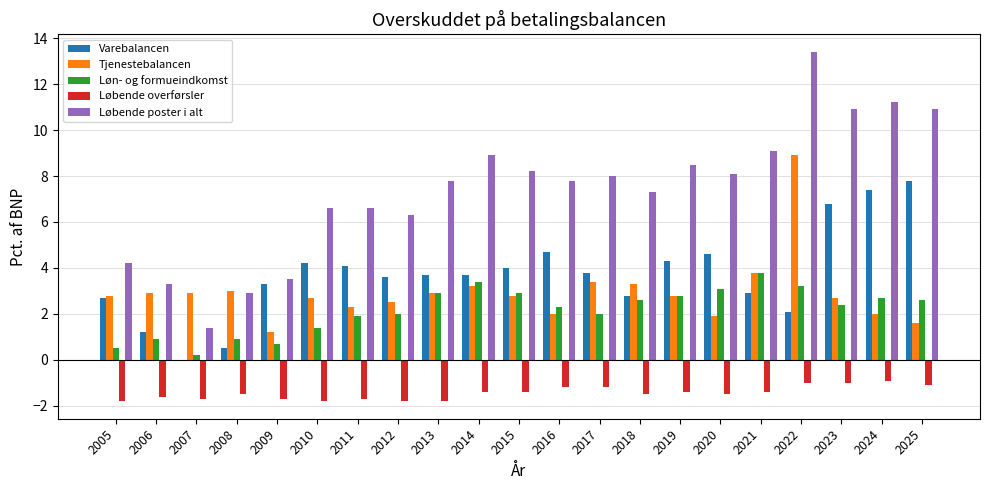

What is the average value of the Varebalancen series?

3.7